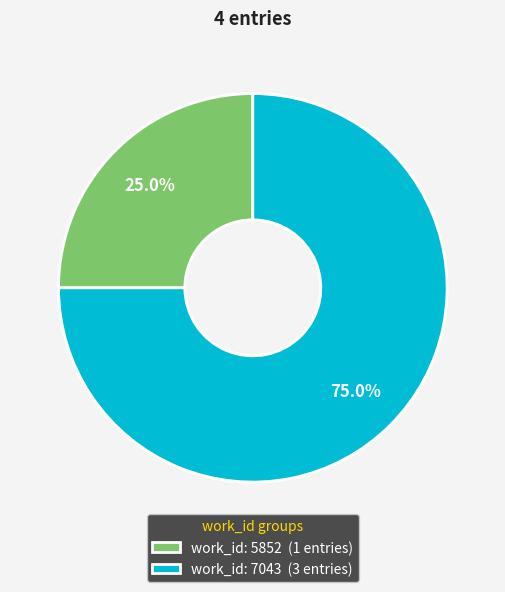

How many slices are in this pie chart?

2